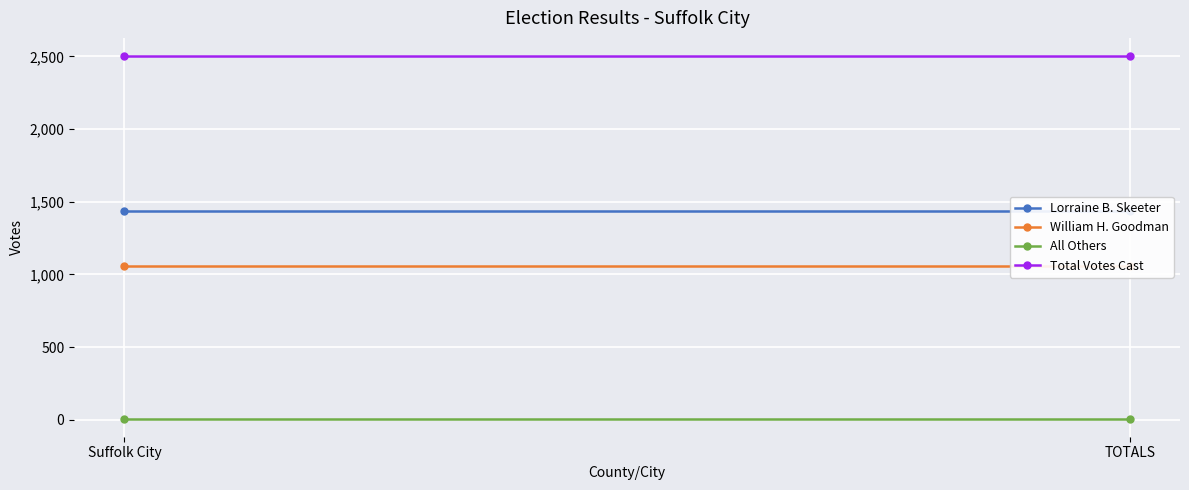

Between Suffolk City and TOTALS, which is larger?

Suffolk City